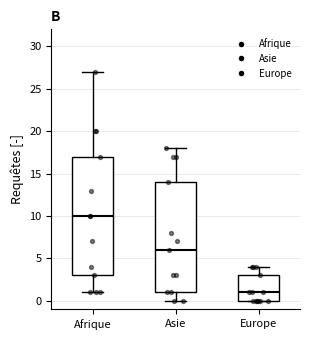

Comparing the boxes themselves (not the whiskers), which one is the tallest?

Afrique